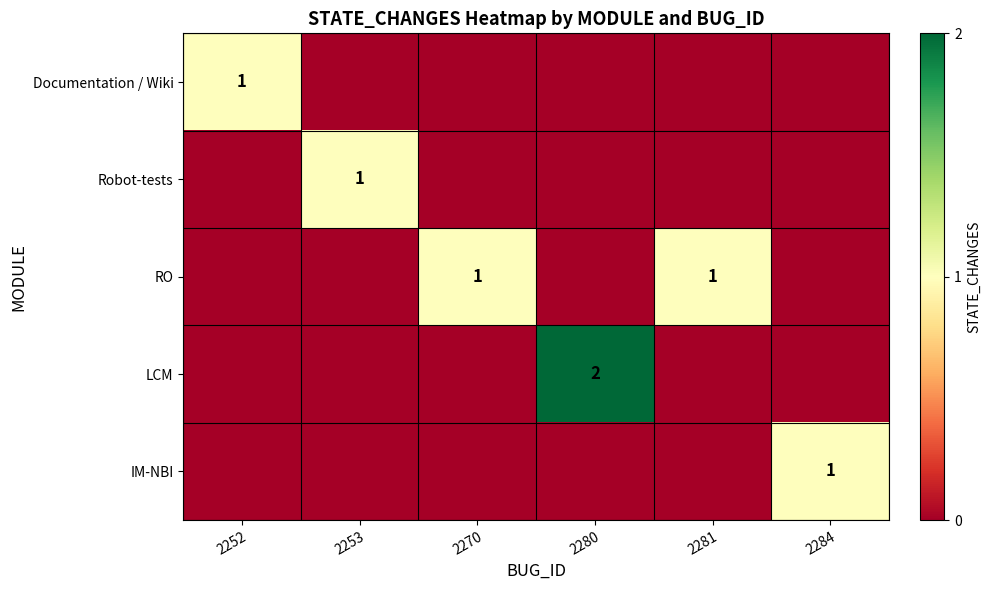

Which has a higher value, 2252 or 2280?

2252